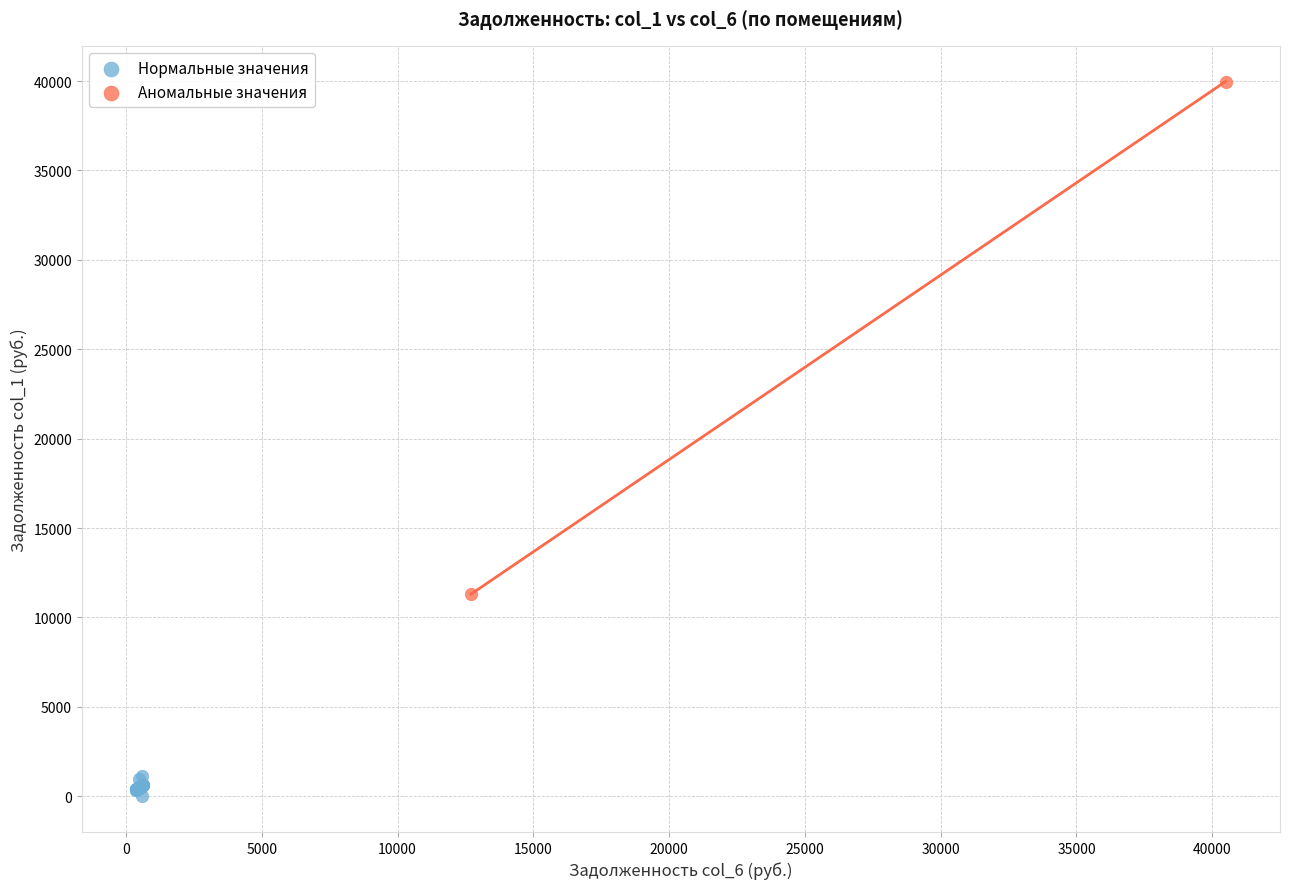

Which series reaches the minimum Y coordinate?

Нормальные значения